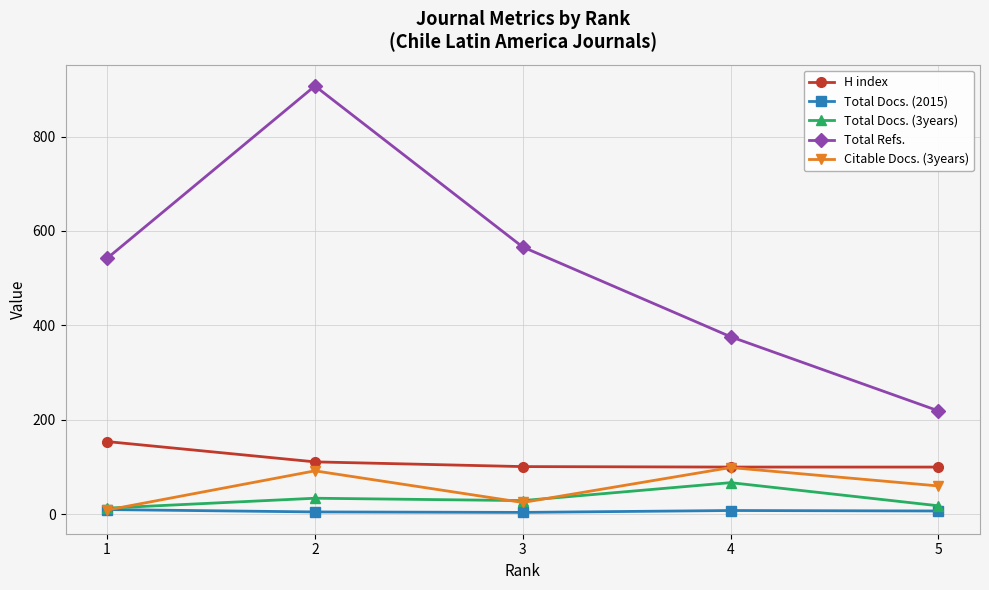

What is the average value of the Total Docs. (2015) series?

7